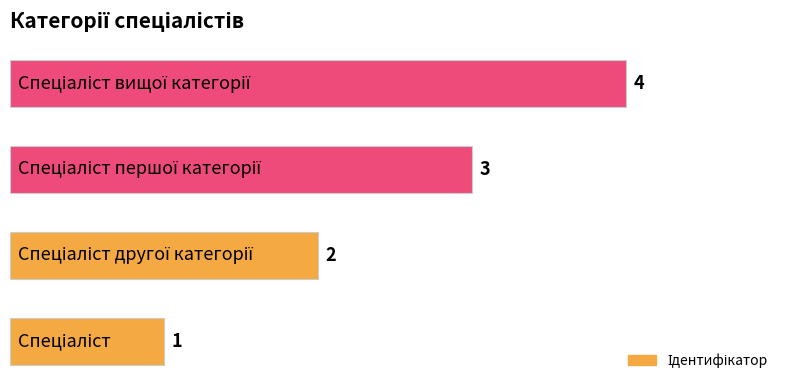

Does the chart contain any negative values?

No